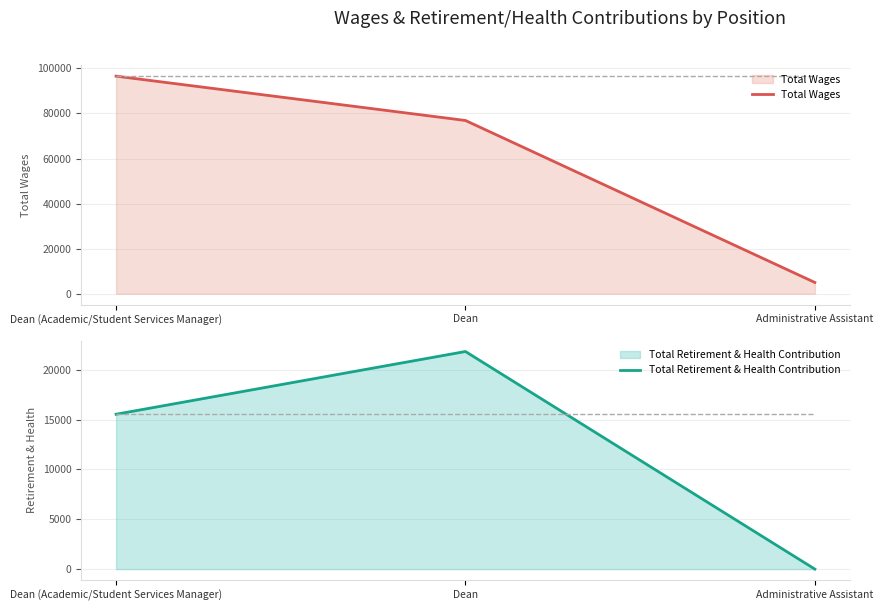

Does the chart have visible grid lines?

Yes